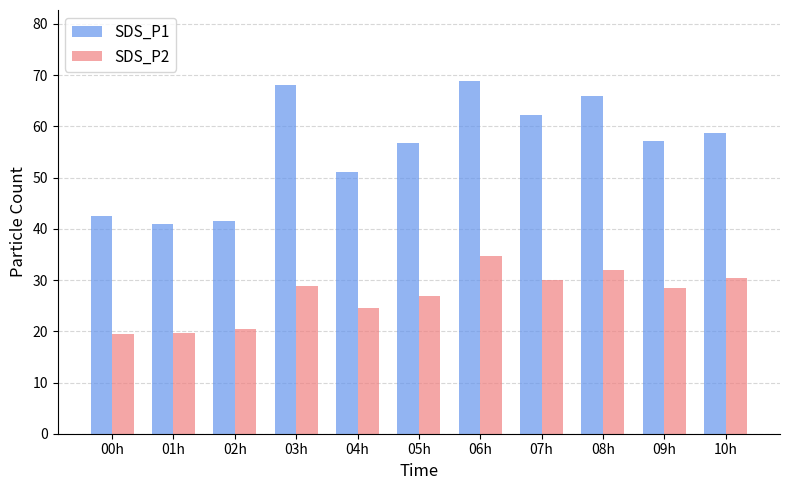

What is the difference between the second highest and second lowest values in the SDS_P2 series?

12.3